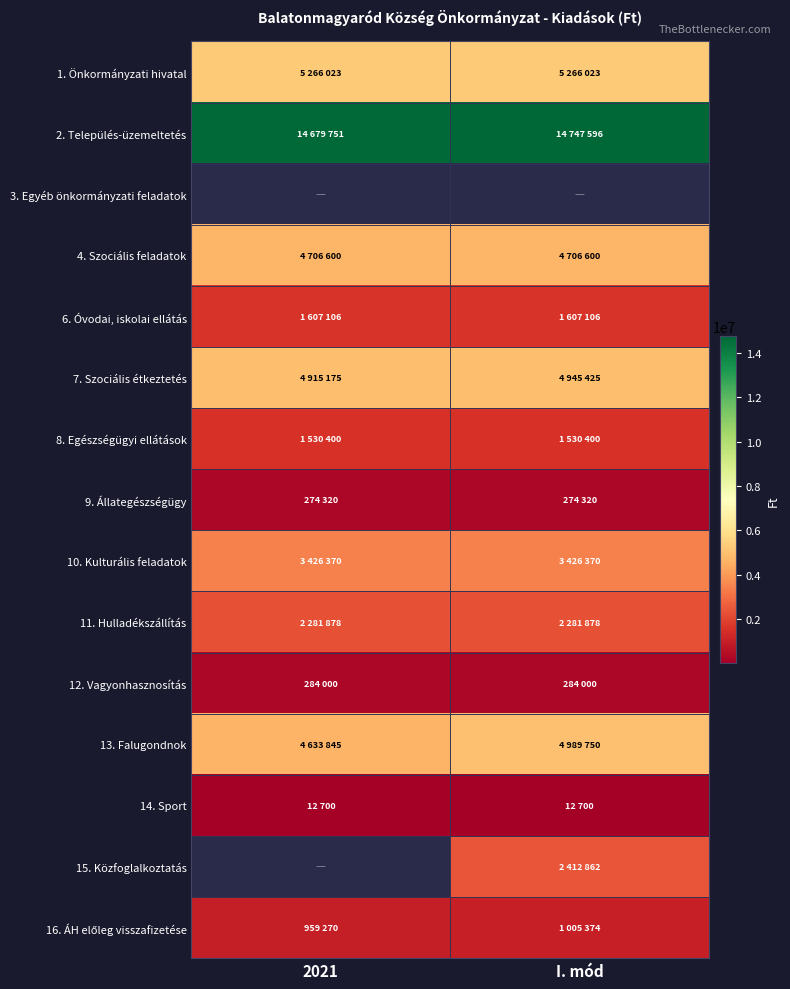

The 9. Állategészségügy series shows 274320.0 at 2021. True or false?

True